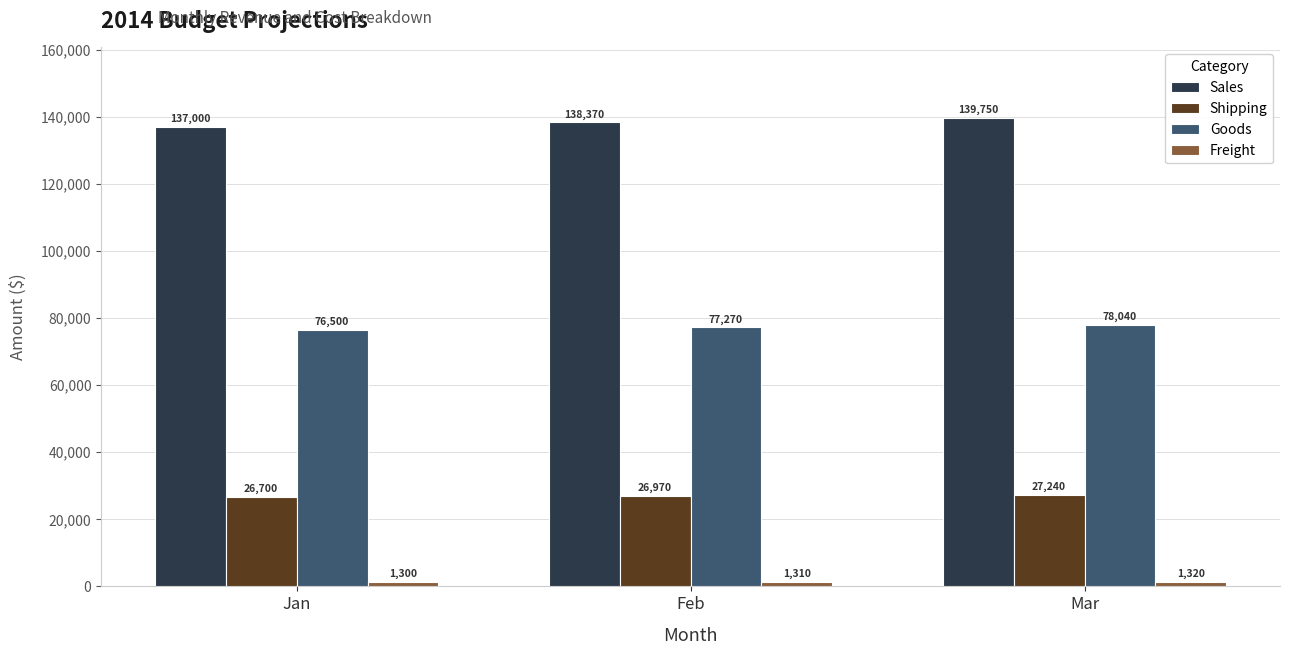

What is the greatest value displayed?

139750